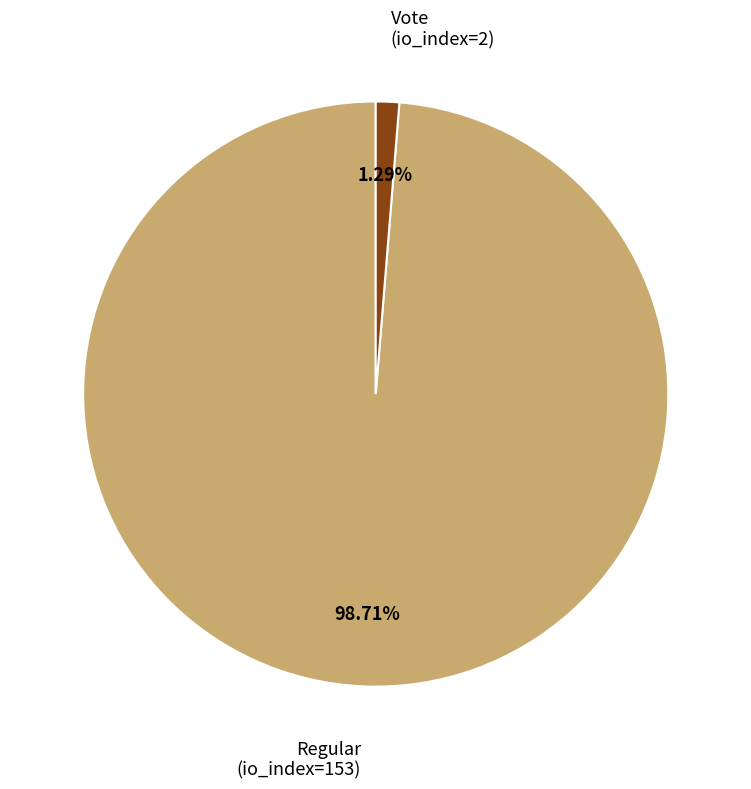

Is there a majority slice in this chart?

Yes